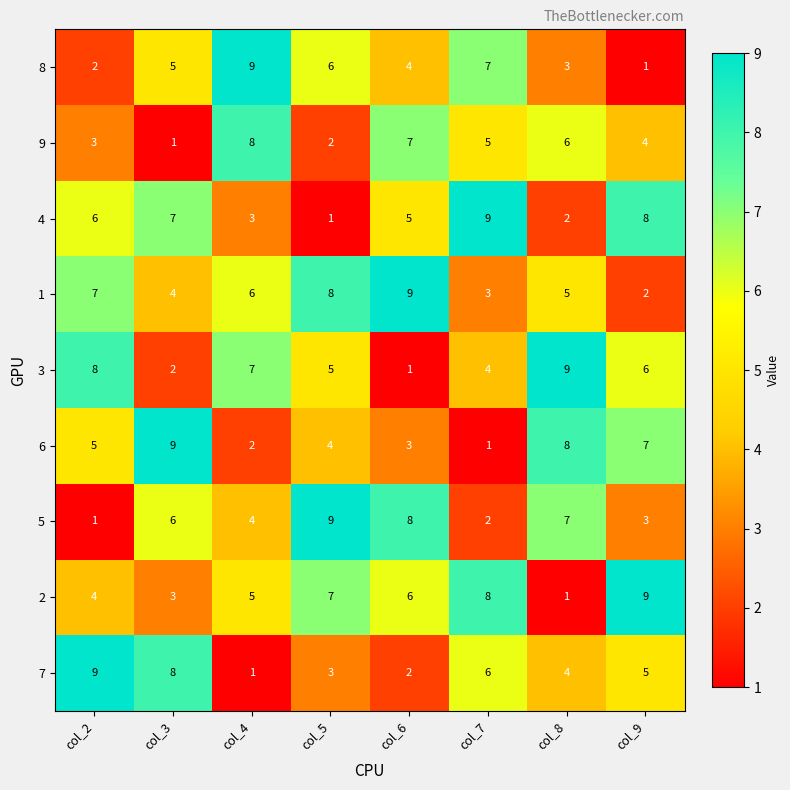

What value does the 8 series have at col_7?

7